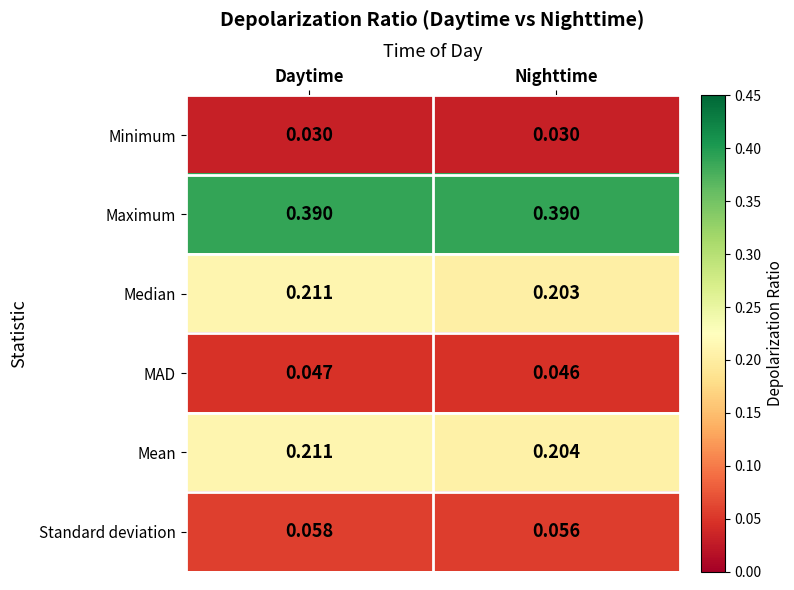

Which series has the largest total across all categories?

Maximum